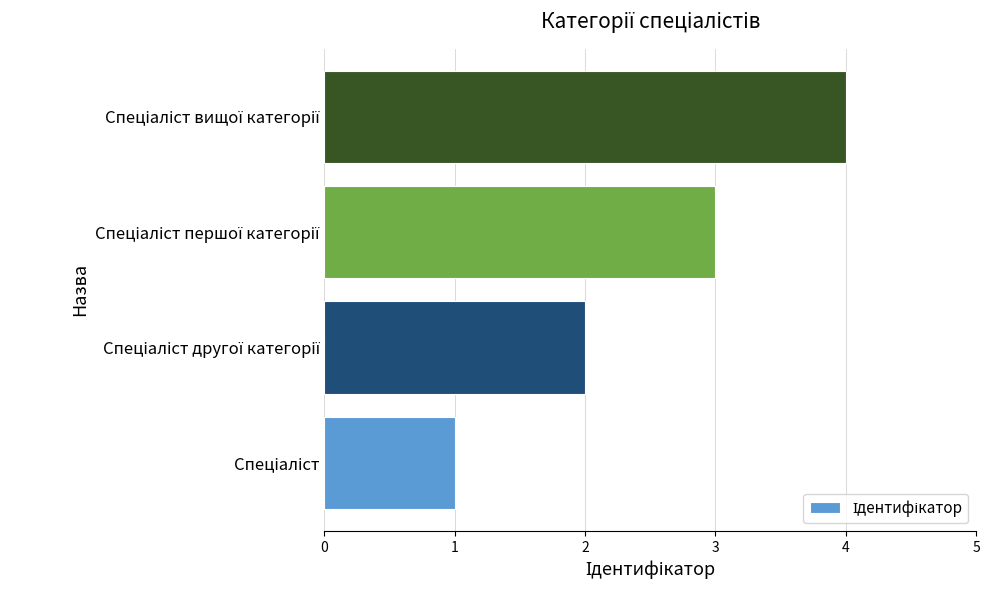

What is the greatest value displayed?

4